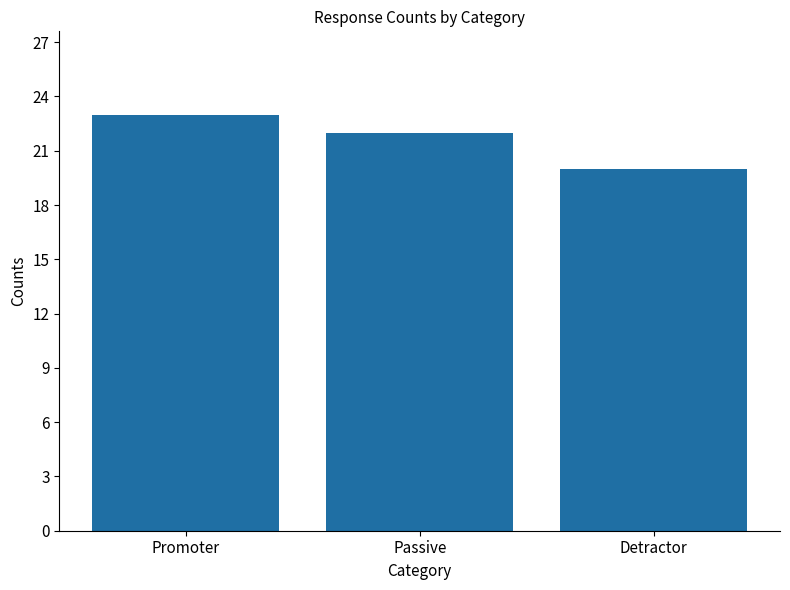

List the labels in order of value, largest first.

Promoter, Passive, Detractor